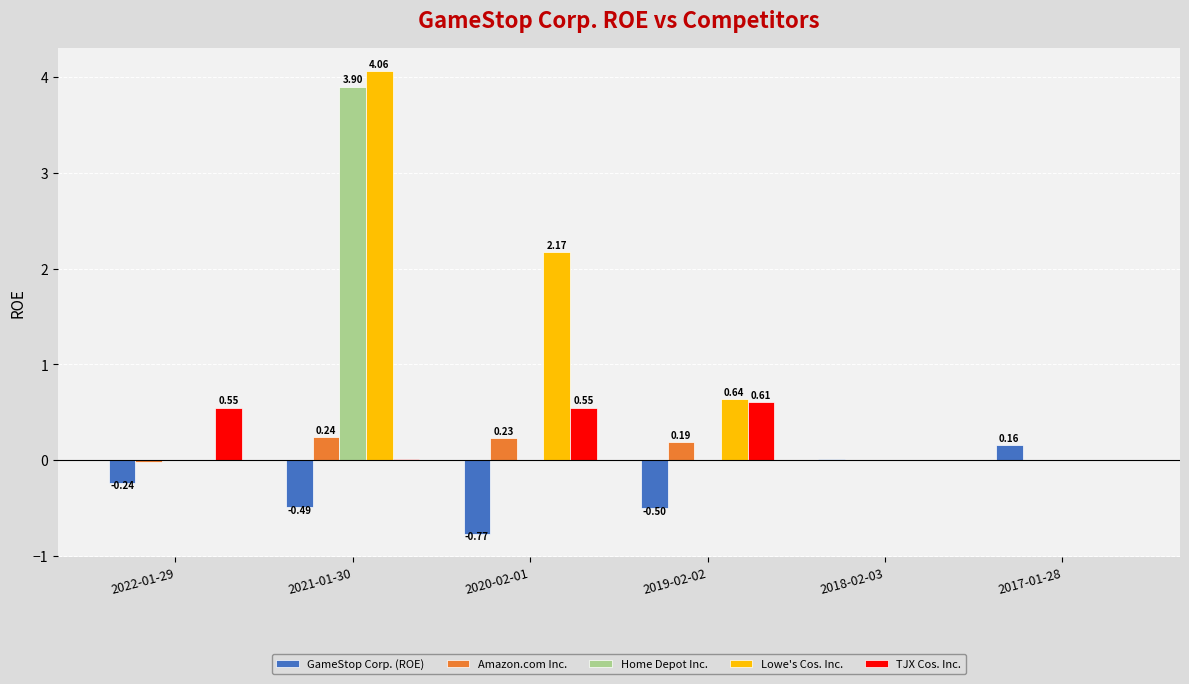

What is the sum of all Home Depot Inc. values?

3.9